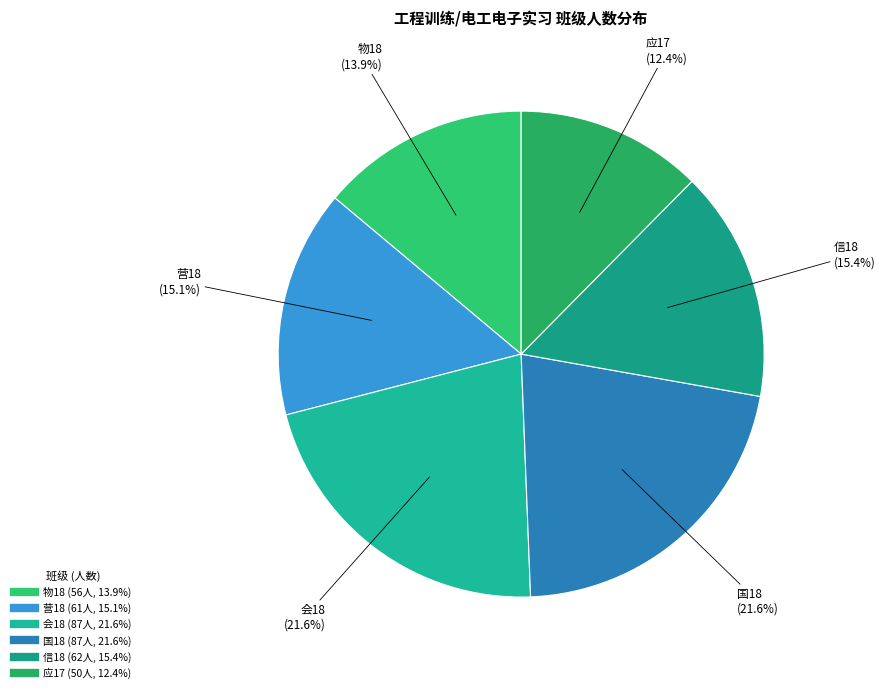

Combined, what portion of the pie is 营18 and 物18?

29.0%